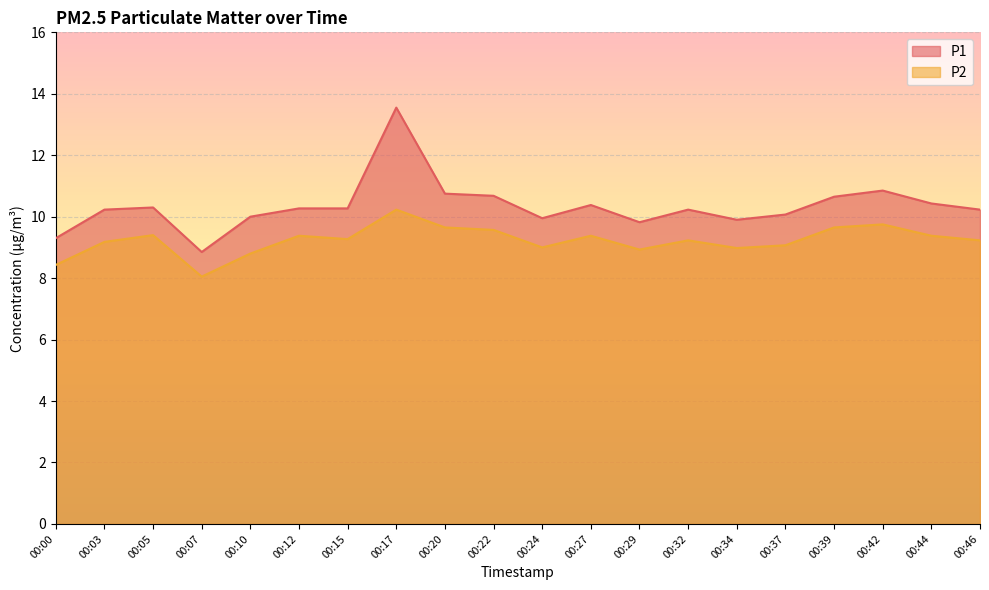

What is the lowest value of the P2 series?

8.1